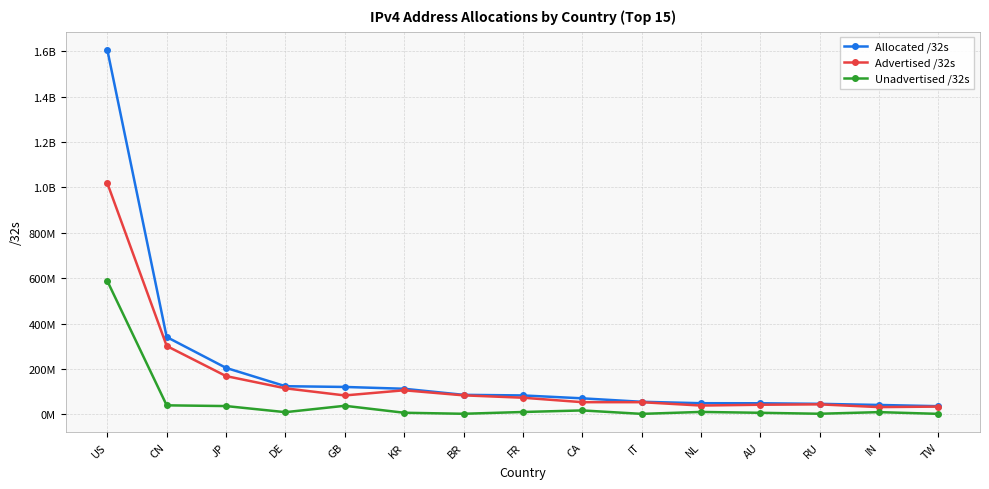

Does the chart have visible grid lines?

Yes